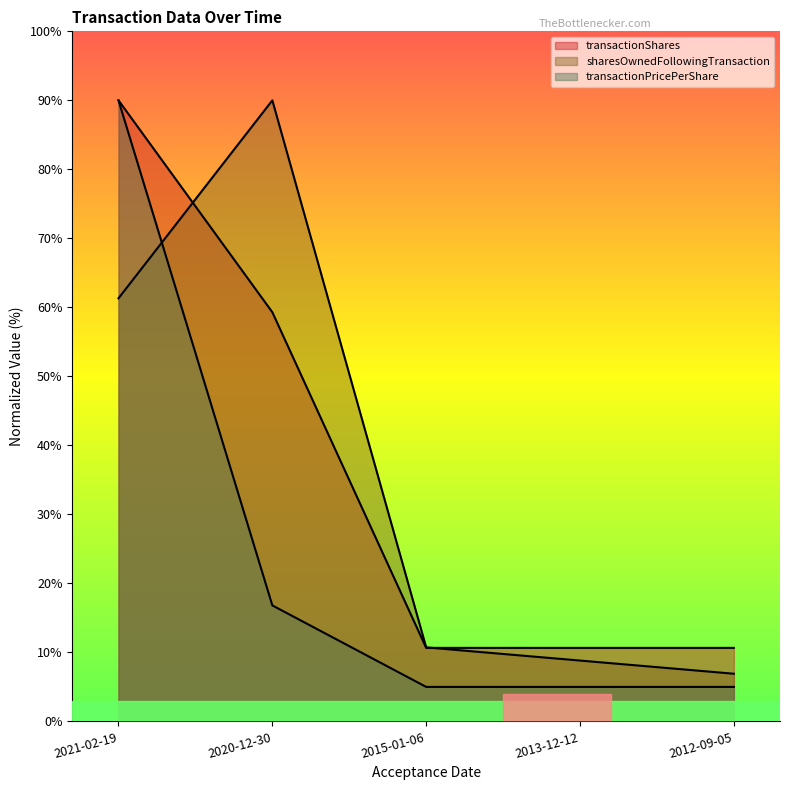

What is the difference between the sharesOwnedFollowingTransaction values at 2012-09-05 and 2013-12-12?

1.9